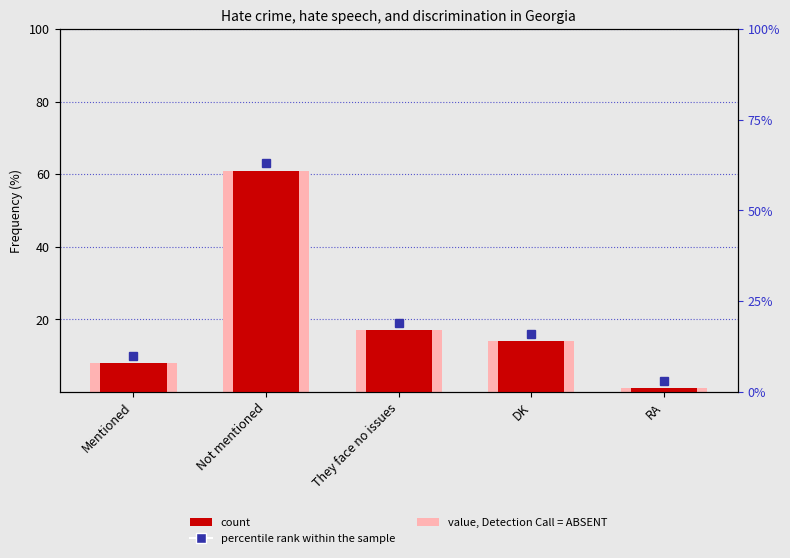

True or false: the data shows 17 at They face no issues.

True